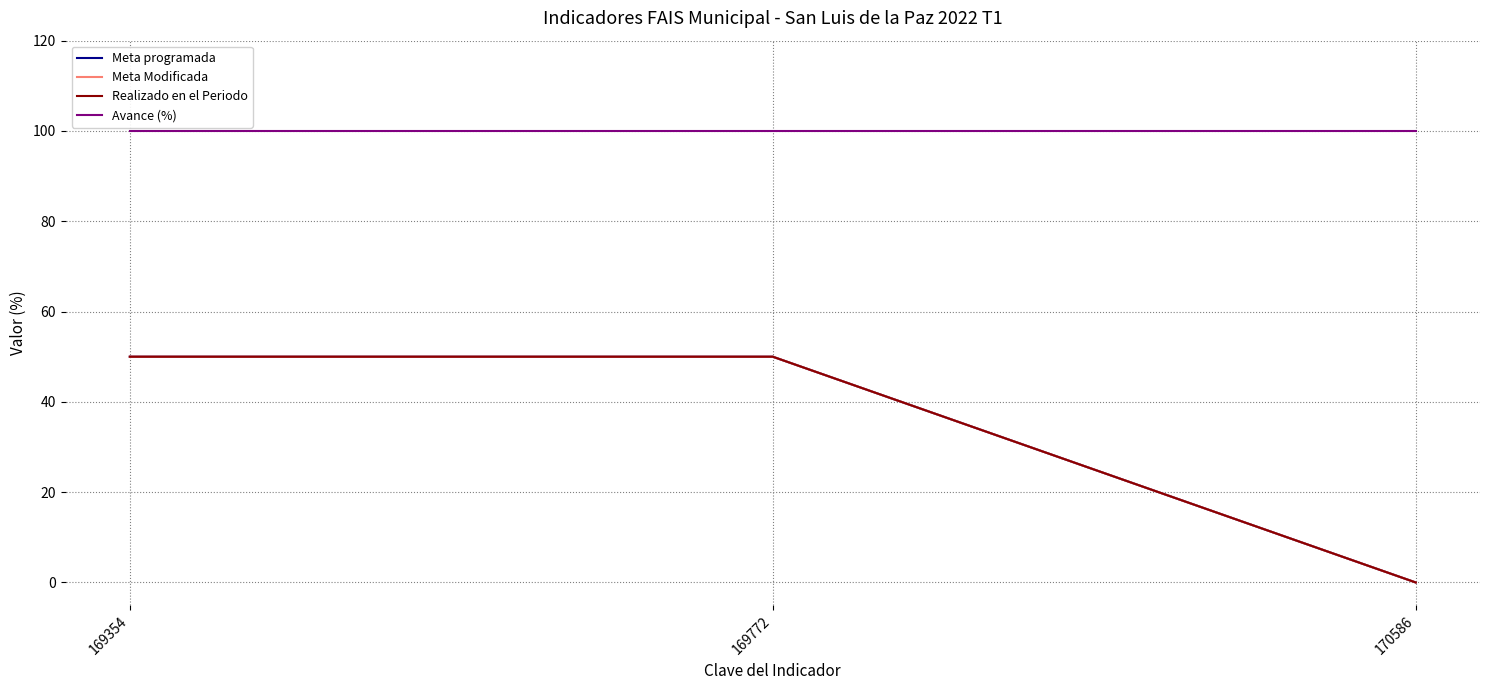

Does the chart display data point markers on the line(s)?

No